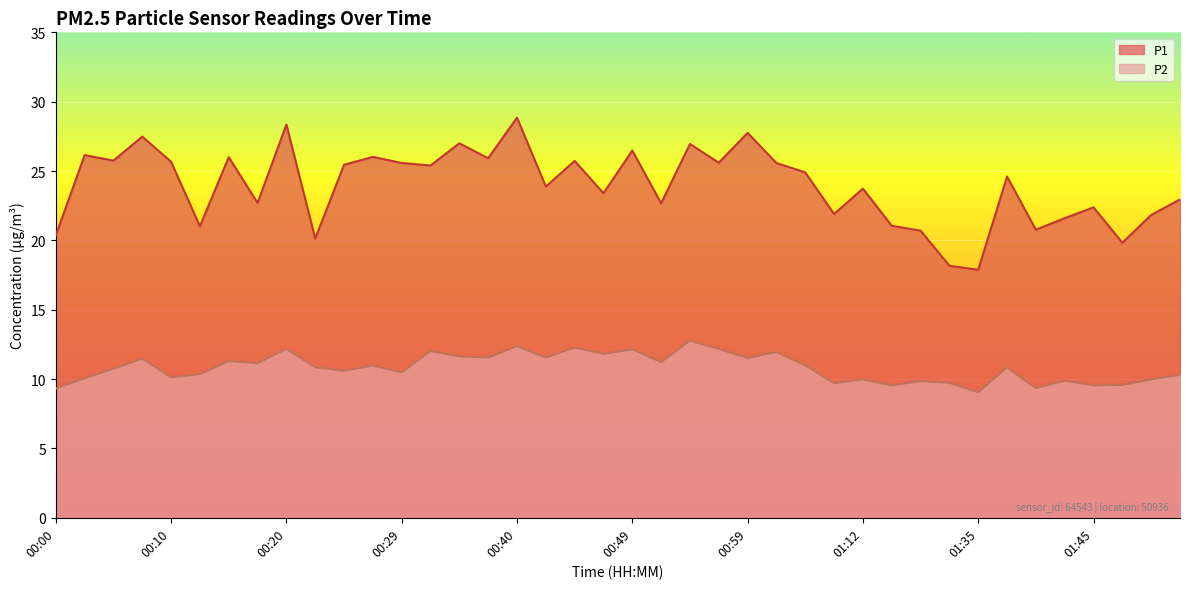

What is the difference between the second highest and second lowest values in the P2 series?

3.1